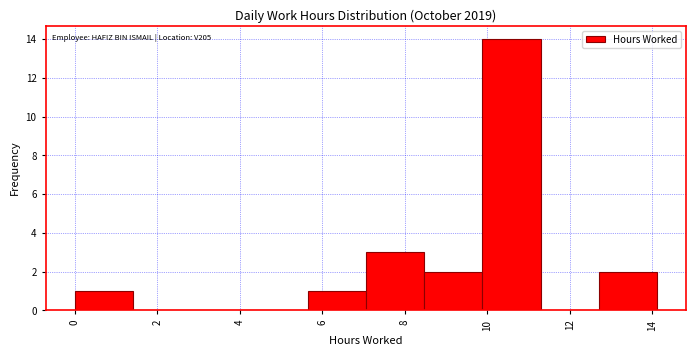

Over which range of the x-axis is the bar tallest?

9.8 to 11.2